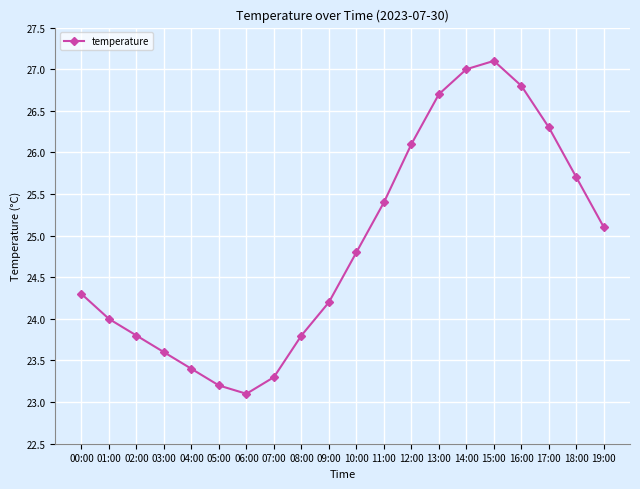

How many categories are shown in the chart?

20